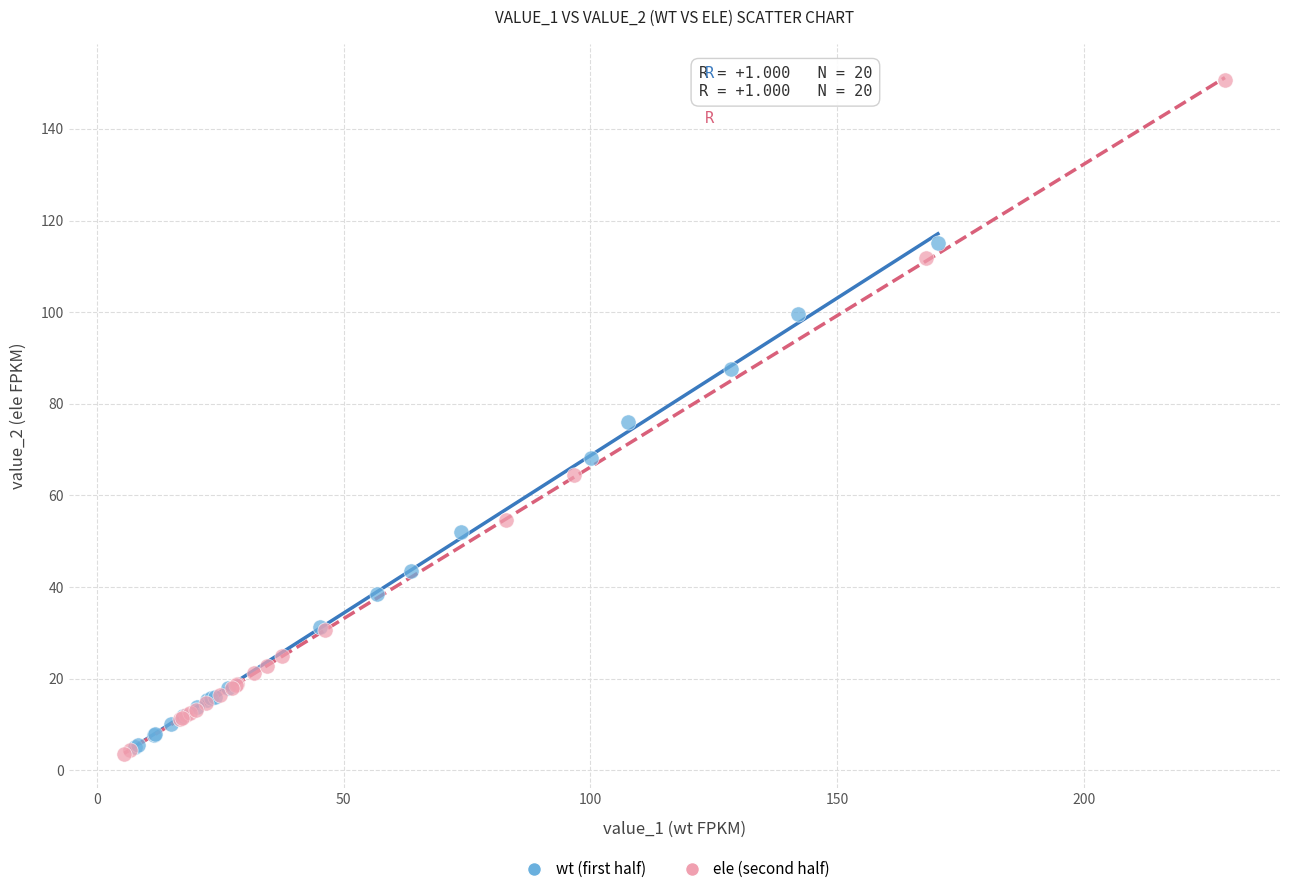

Which series contains the highest Y value?

ele (second half)